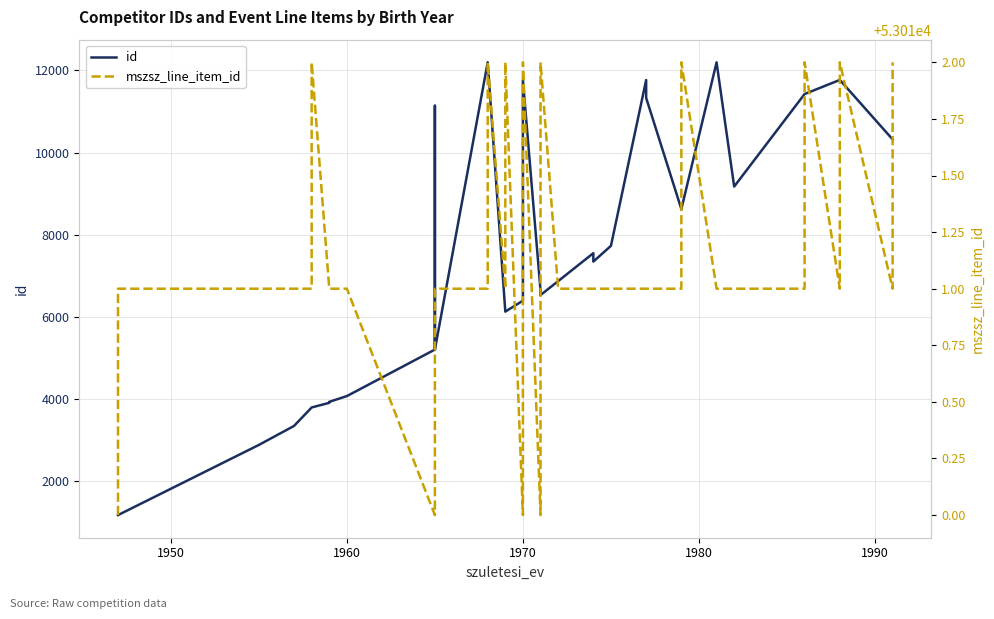

How many lines are shown in the chart?

2